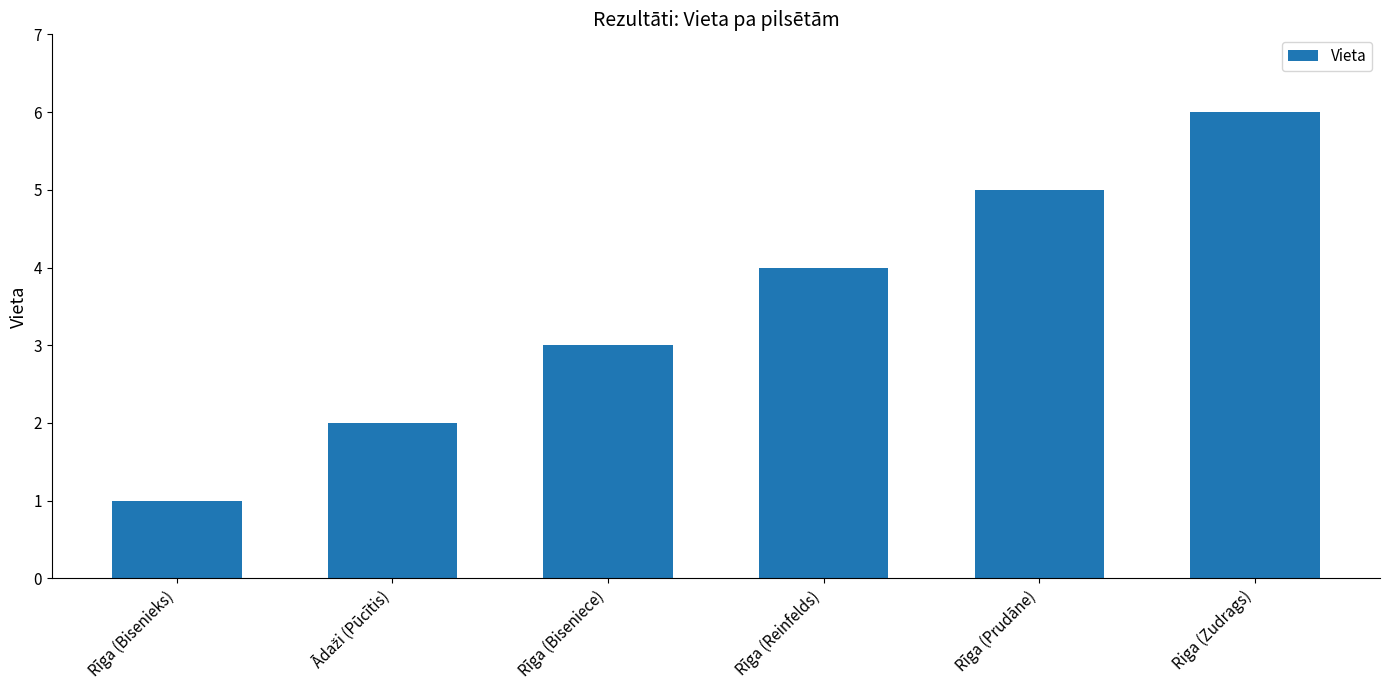

Which label corresponds to the smallest value in the chart?

Rīga (Bisenieks)